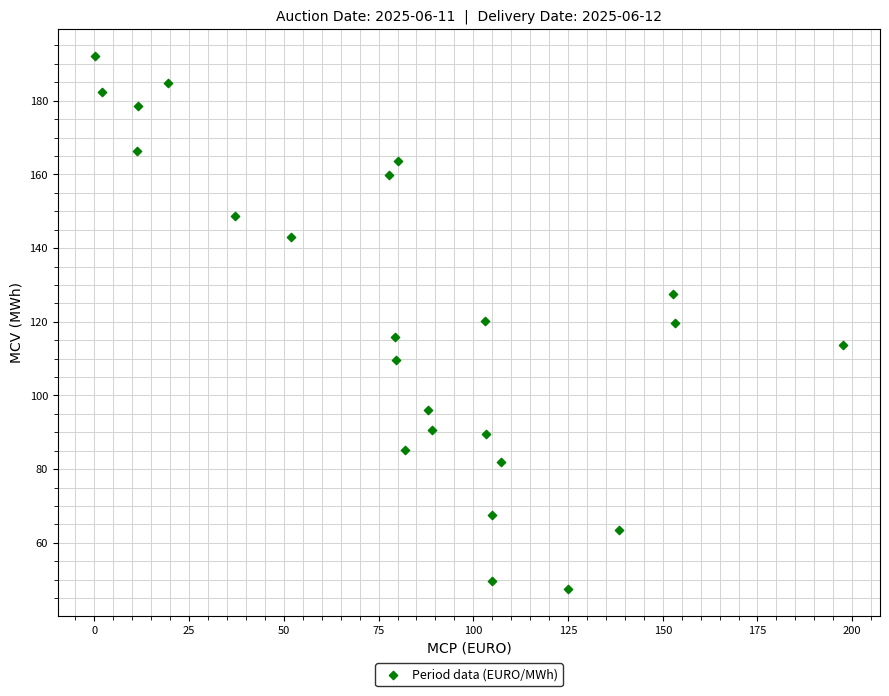

What is the range of X values (max minus min)?

197.3